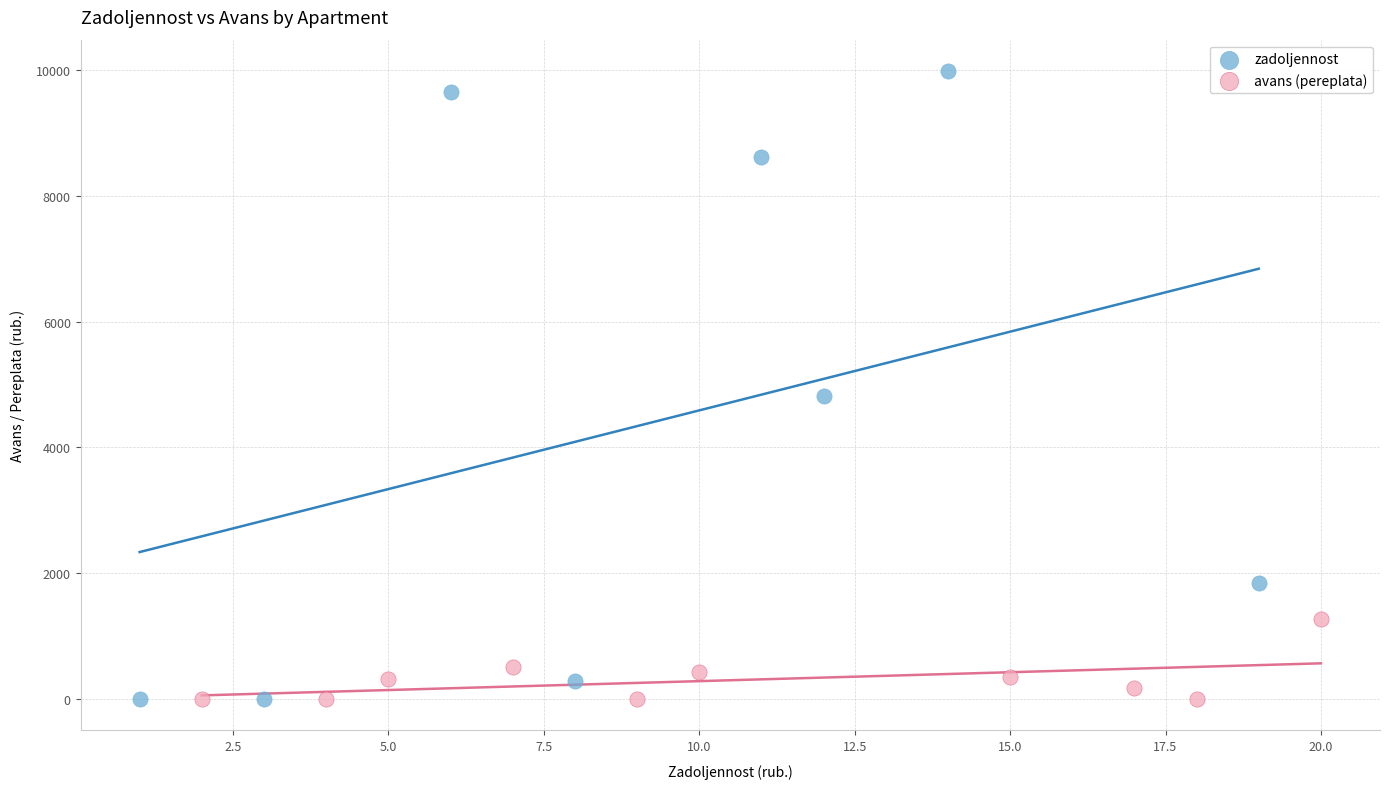

Which series has the widest spread of Y values?

zadoljennost